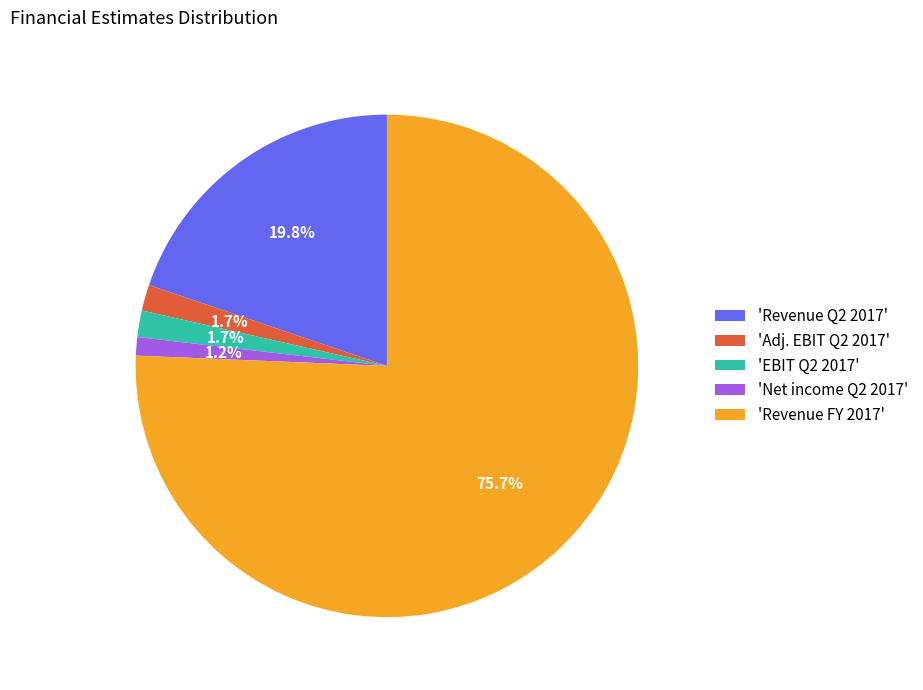

Does 'Revenue FY 2017' represent more than half of the total?

Yes